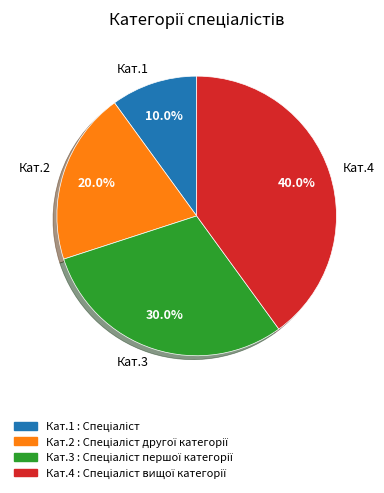

To the nearest percent, what is the average slice percentage?

25%